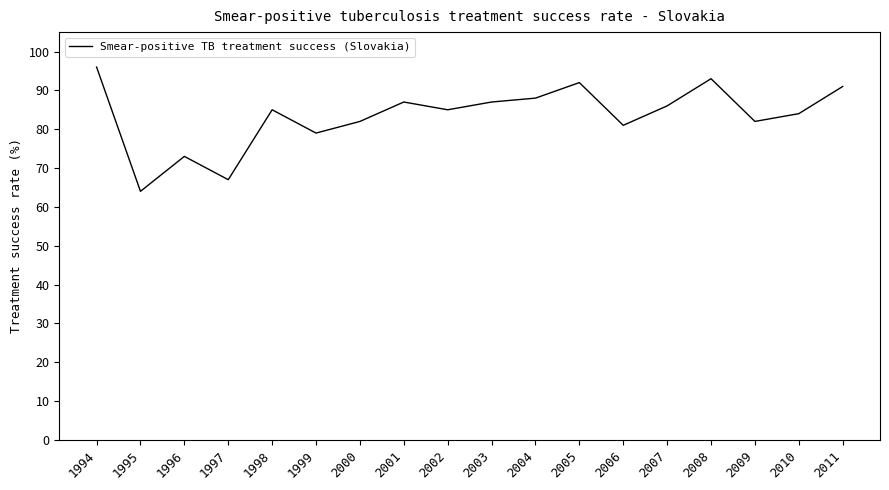

Does the chart have visible grid lines?

No